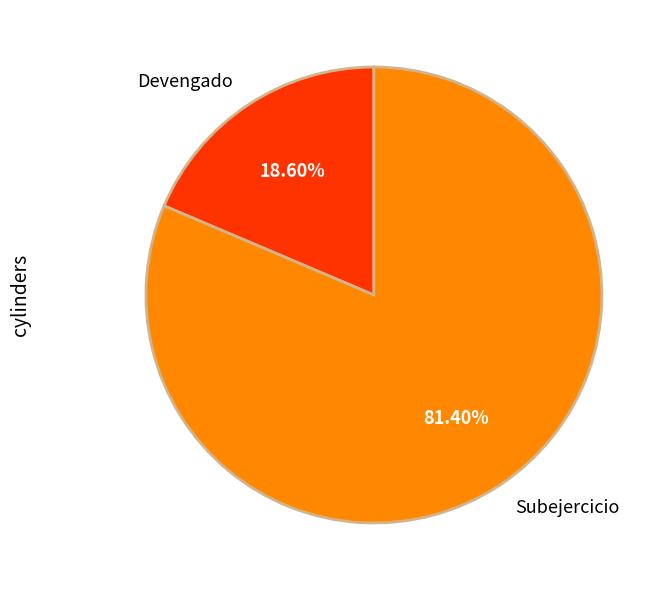

To the nearest percent, what is the difference between the Subejercicio and Devengado slice percentages?

63%